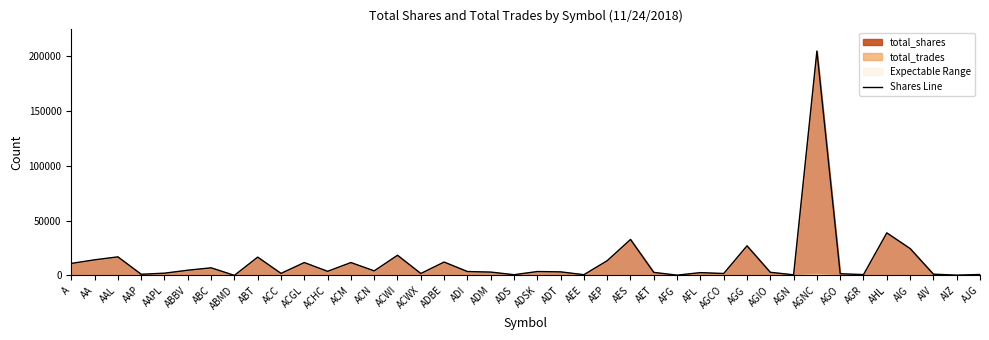

How many values exceed 3600?

18